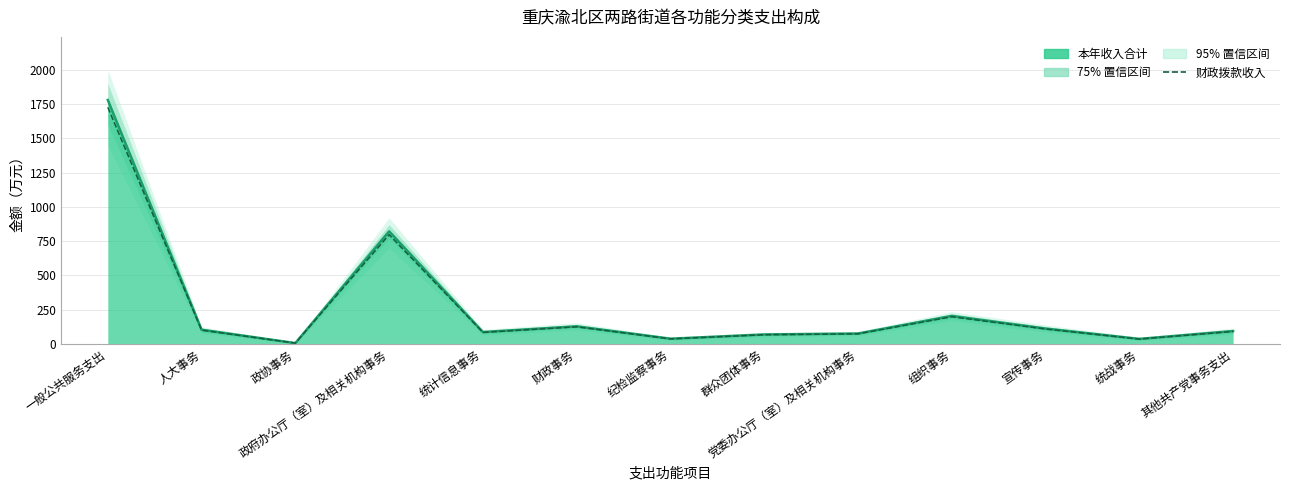

What is the maximum value shown in the chart?

1726.0